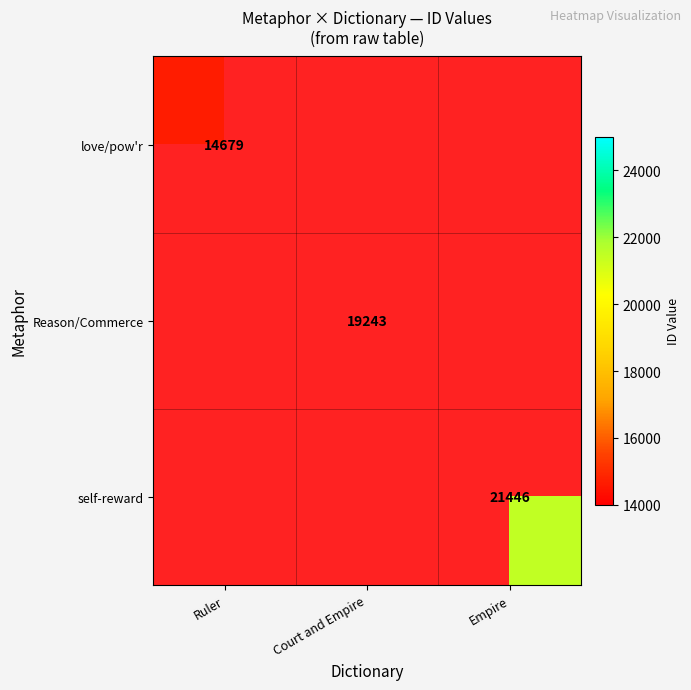

Is it true that Reason/Commerce equals 4748 at Court and Empire?

False